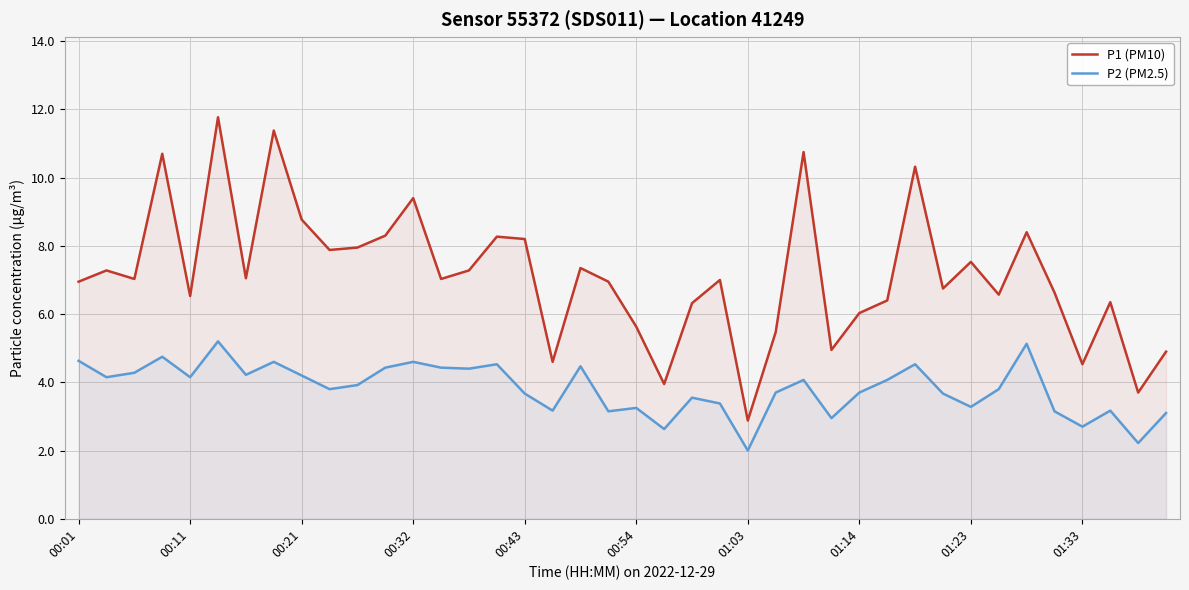

Where does the P2 (PM2.5) series first go above 3?

00:01